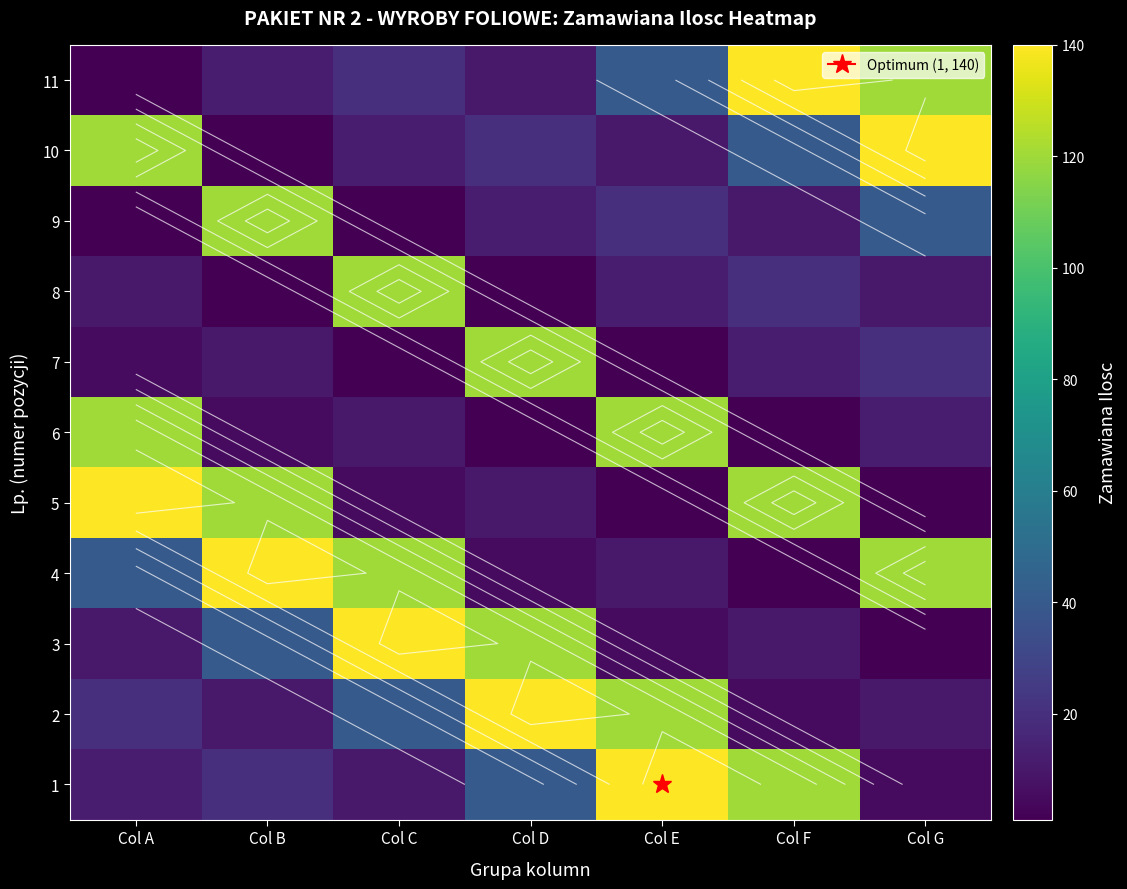

What is the difference between the highest and lowest values at Col A?

139